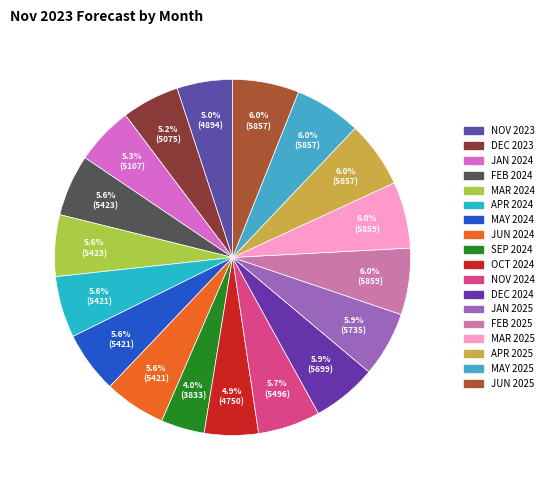

The MAY 2024 slice represents 6% of the pie. True or false?

True